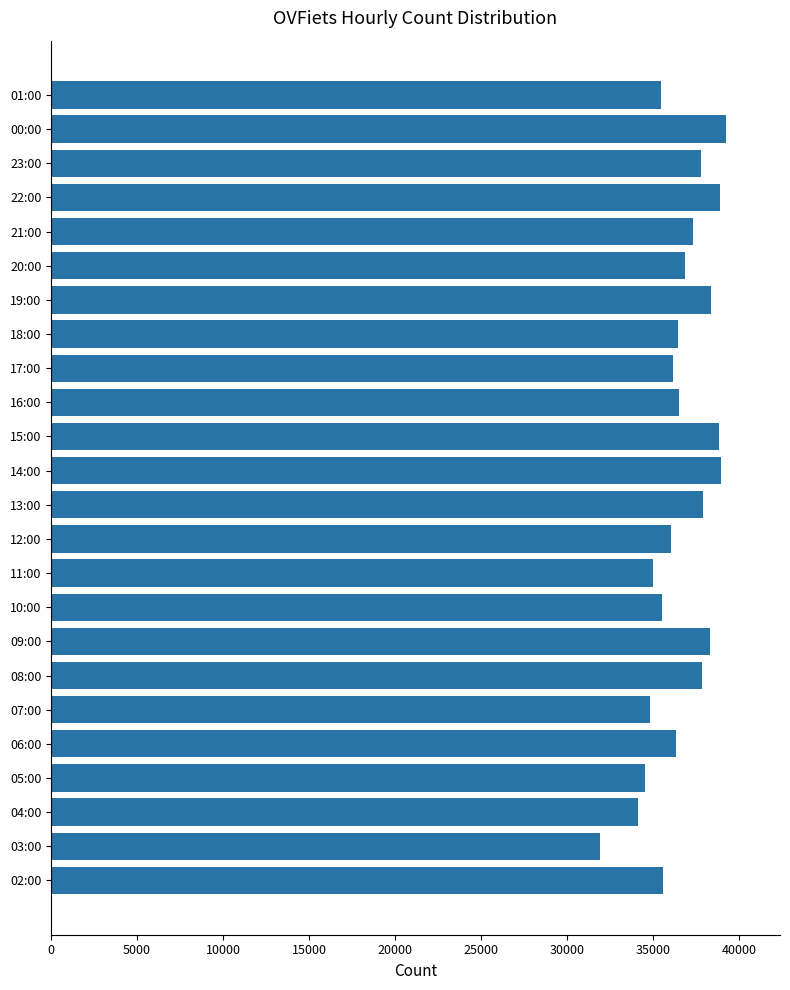

What value does the data have at 11:00?

34993